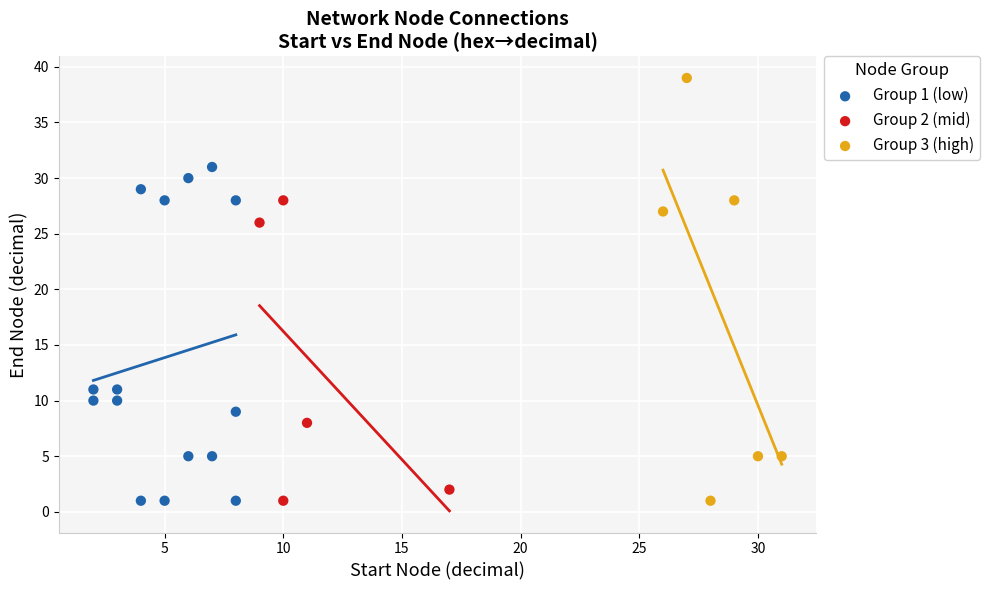

Which series has the largest Y range (max minus min)?

Group 3 (high)